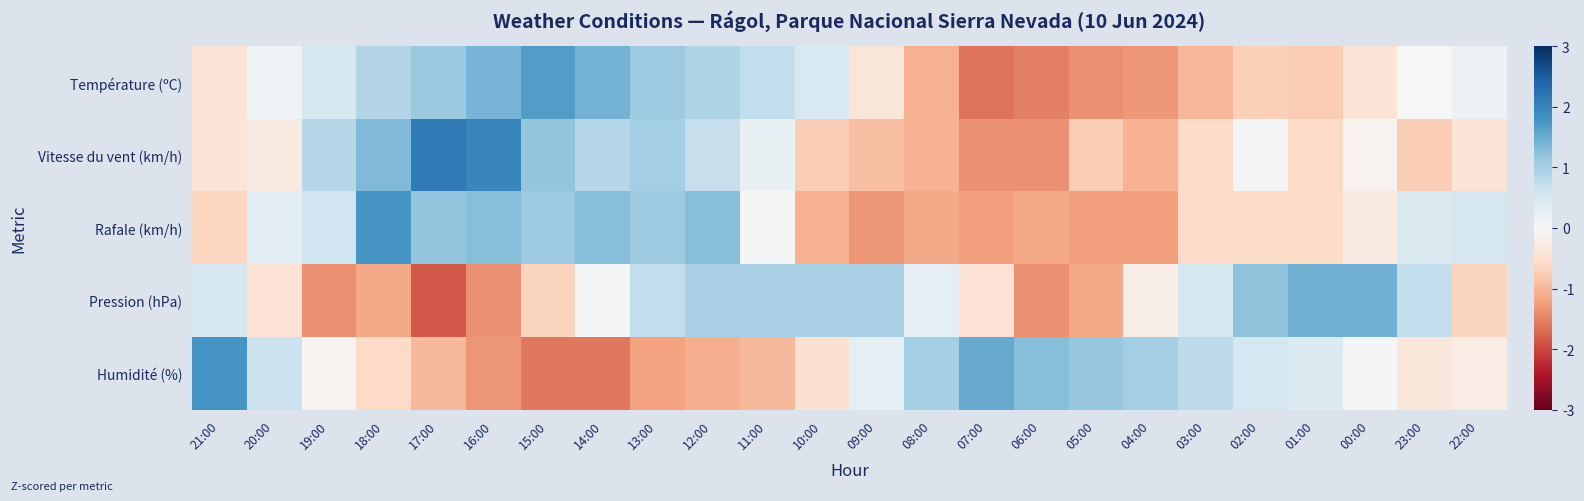

How many categories are shown in the chart?

24